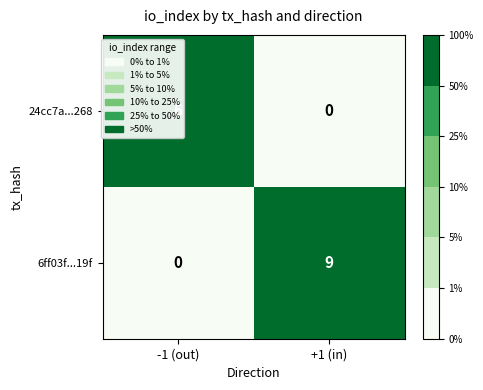

The 24cc7a...268 series shows 1 at -1 (out). True or false?

False